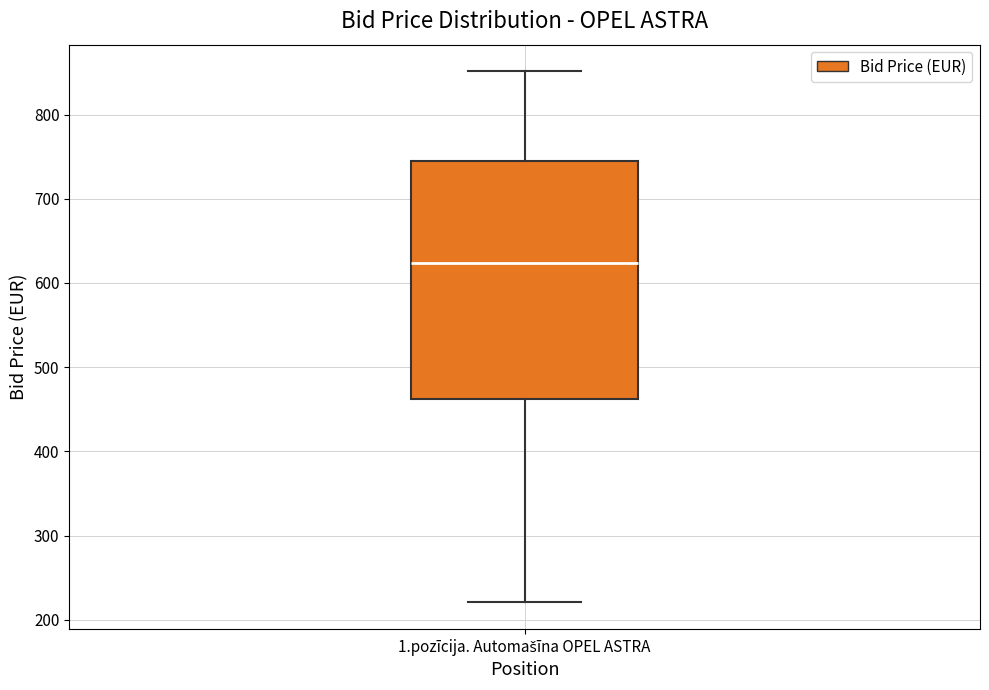

Where does the median line of the box for 1.pozīcija. Automašīna OPEL ASTRA sit on the y-axis? The values are not printed on the chart, so give them approximately, as read against the axis.

620